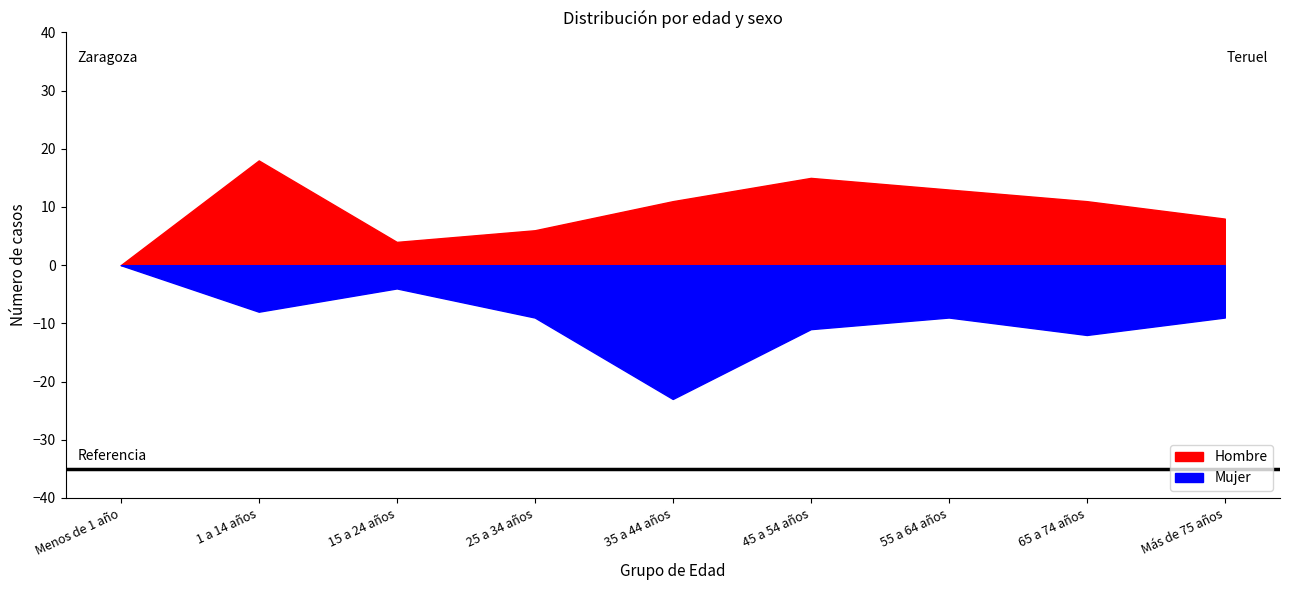

What is the label of the 6th point from the left?

45 a 54 años